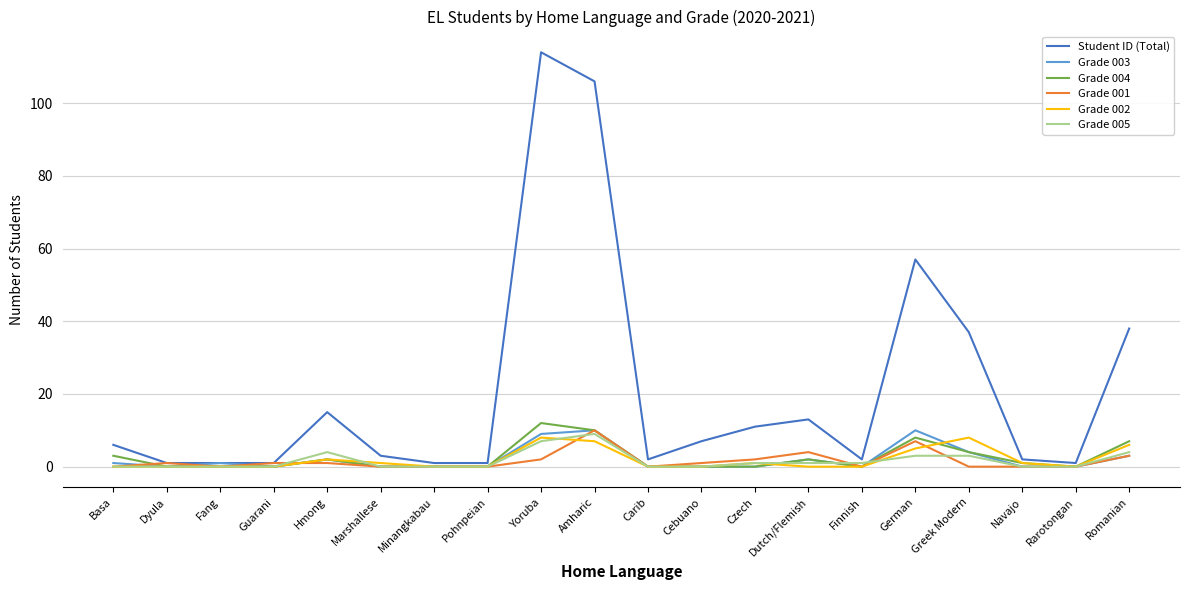

Which series has the largest total across all categories?

Student ID (Total)